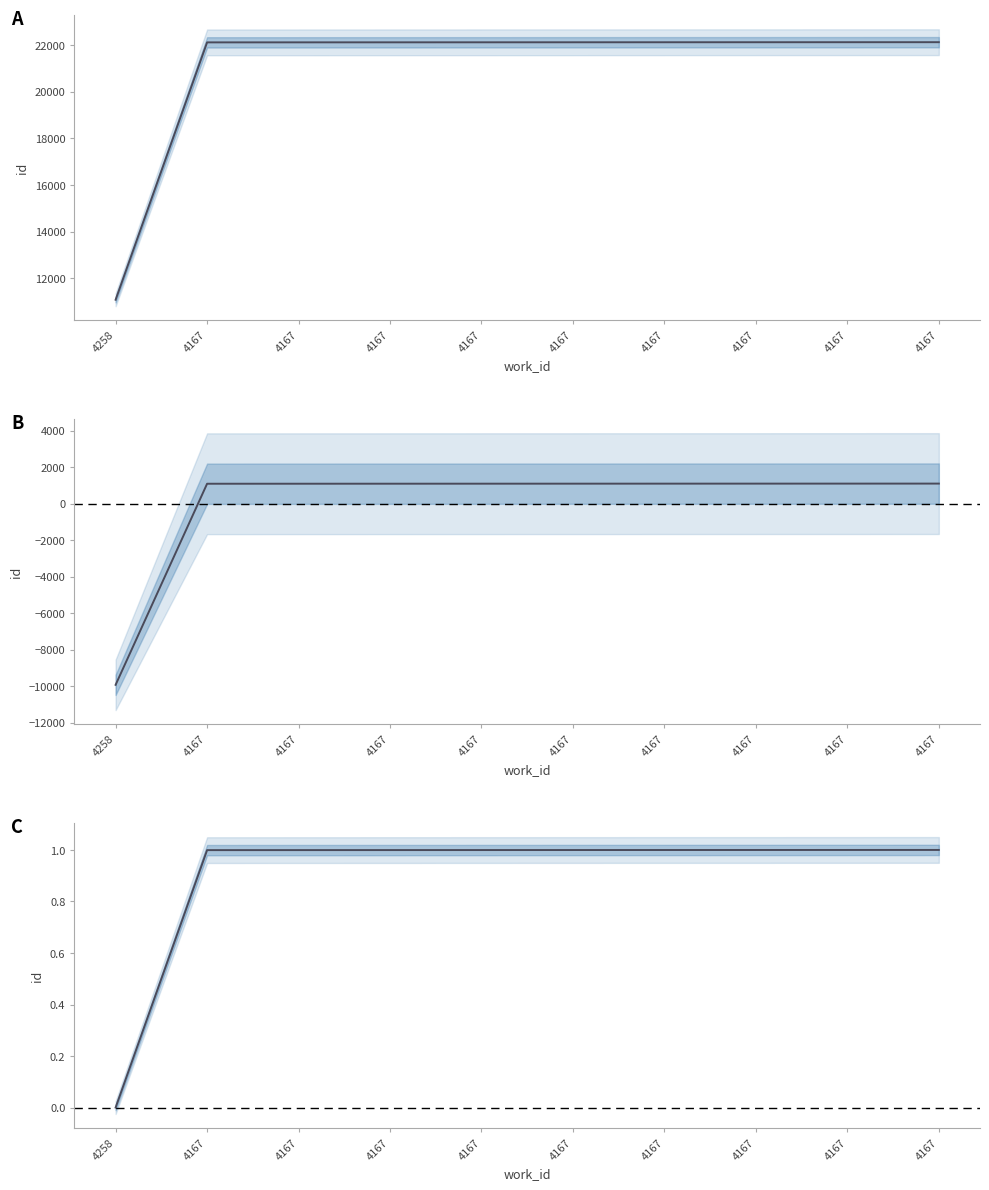

At 4167, list the series in order from largest to smallest.

A, B, C